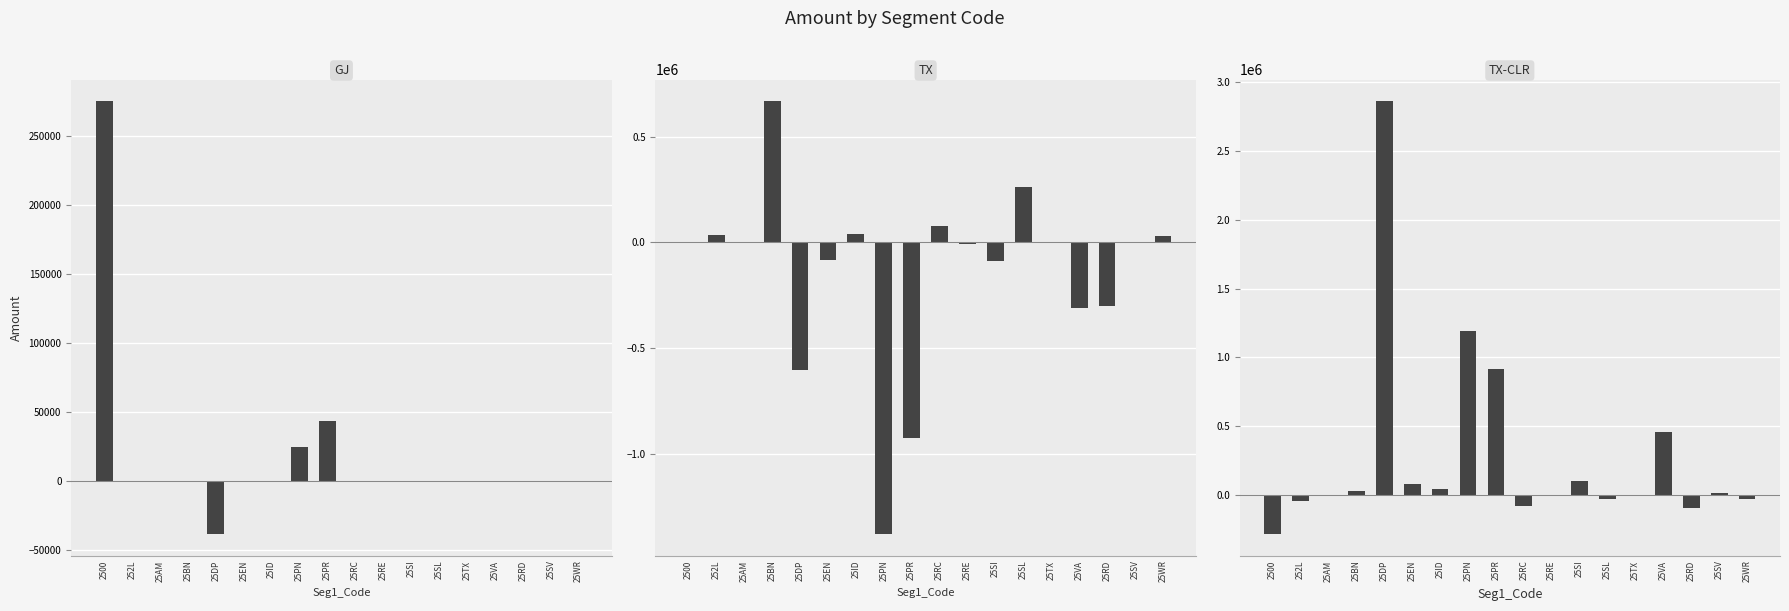

What is the spread (max minus min) of values at 25RC?

156104.0